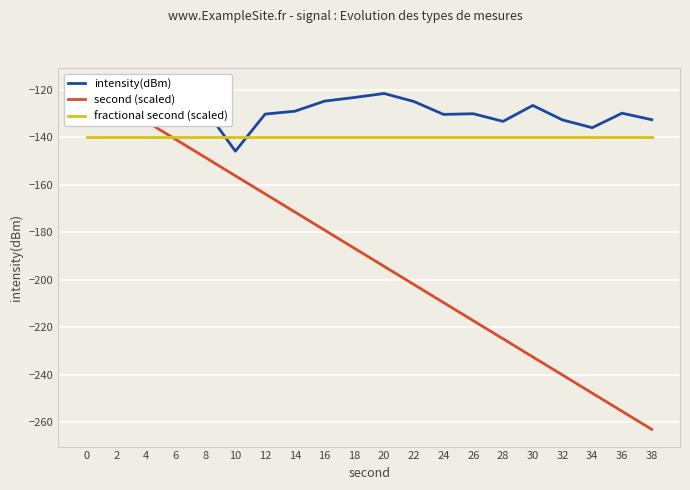

At which category does intensity(dBm) reach its first local valley?

2